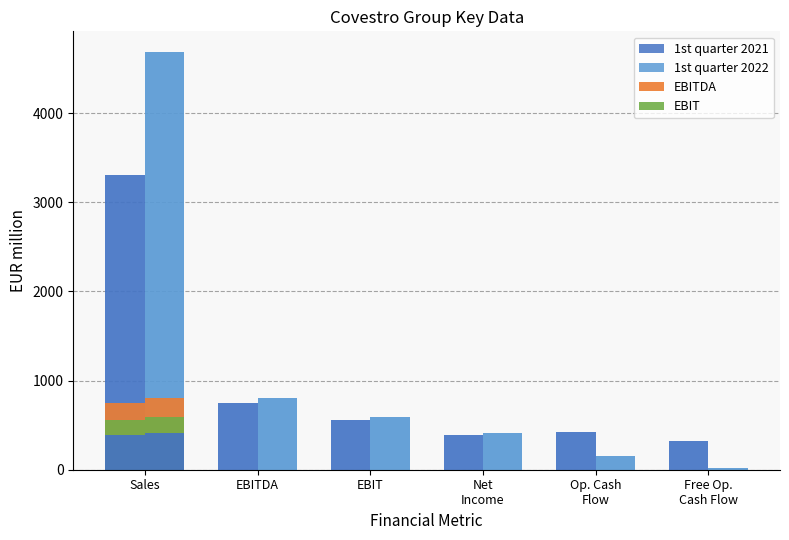

Which series changed the most between Sales and Op. Cash
Flow?

1st quarter 2022